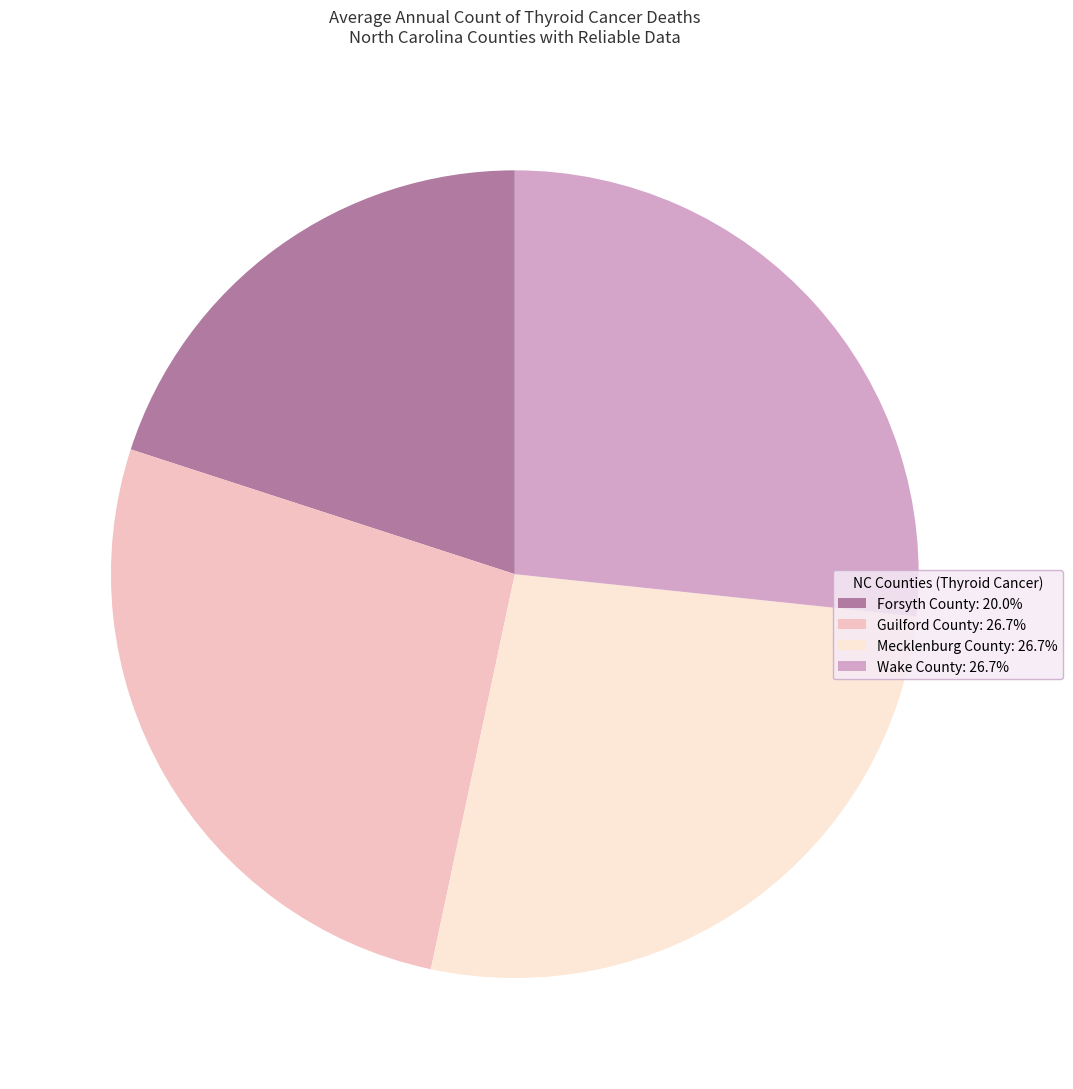

What is the ratio of the value at Wake County to the value at Mecklenburg County?

1.0